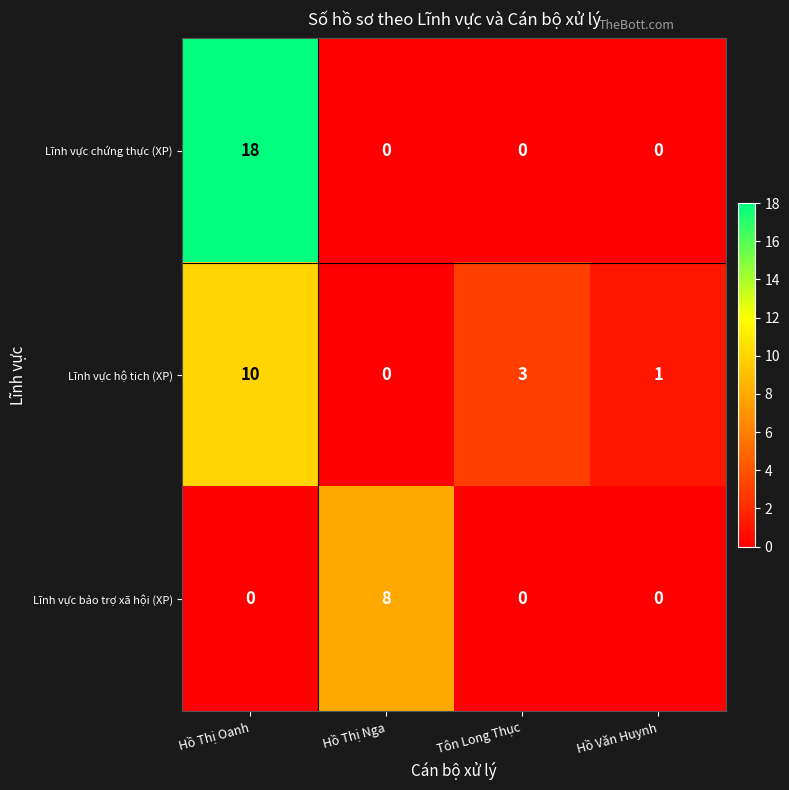

What is the spread (max minus min) of values at Tôn Long Thục?

3